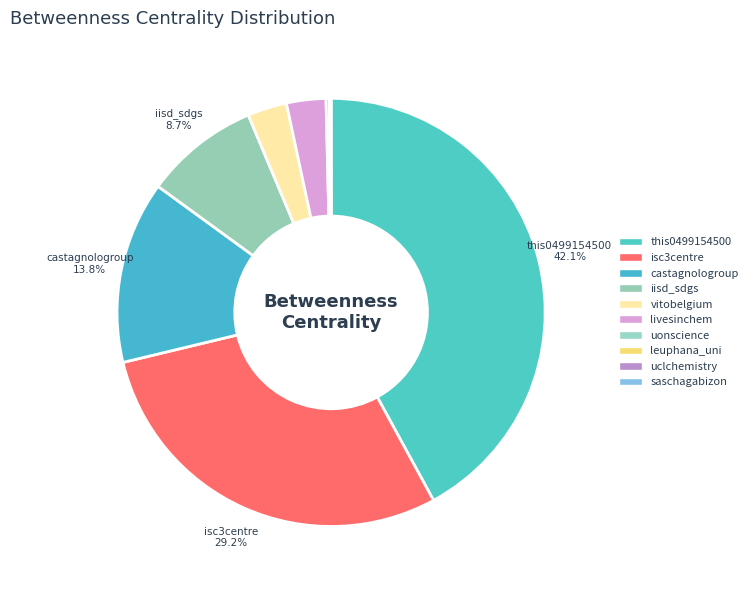

What percentage is the livesinchem slice, to the nearest percent?

3%